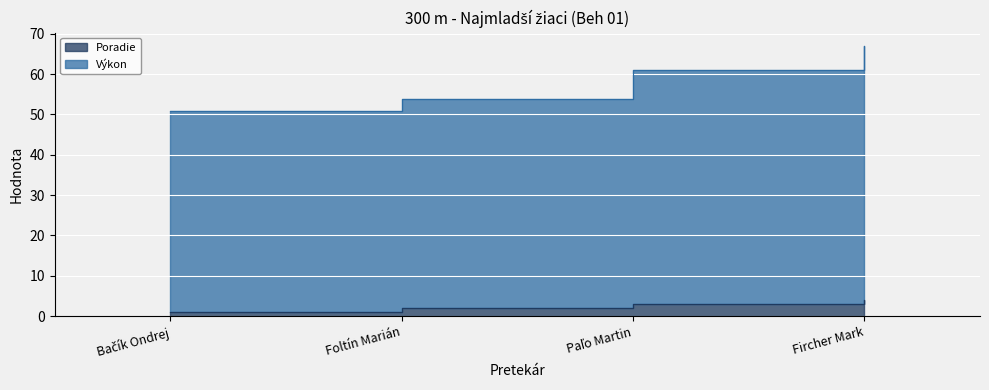

At which label does Poradie reach its peak?

Fircher Mark